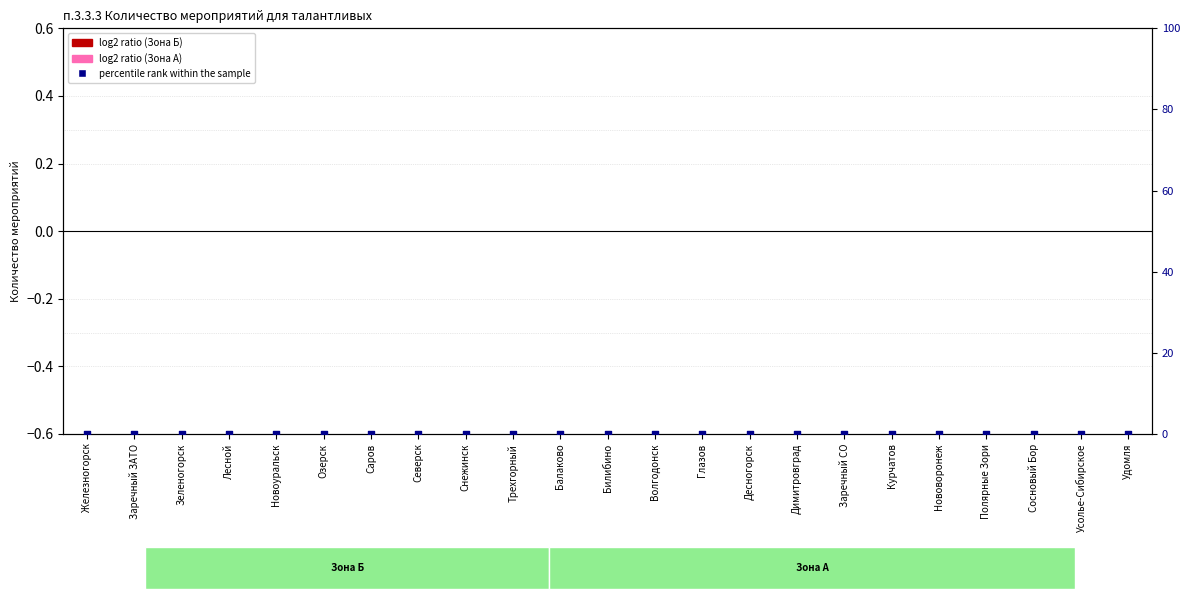

Which series has the largest total across all categories?

percentile rank within the sample